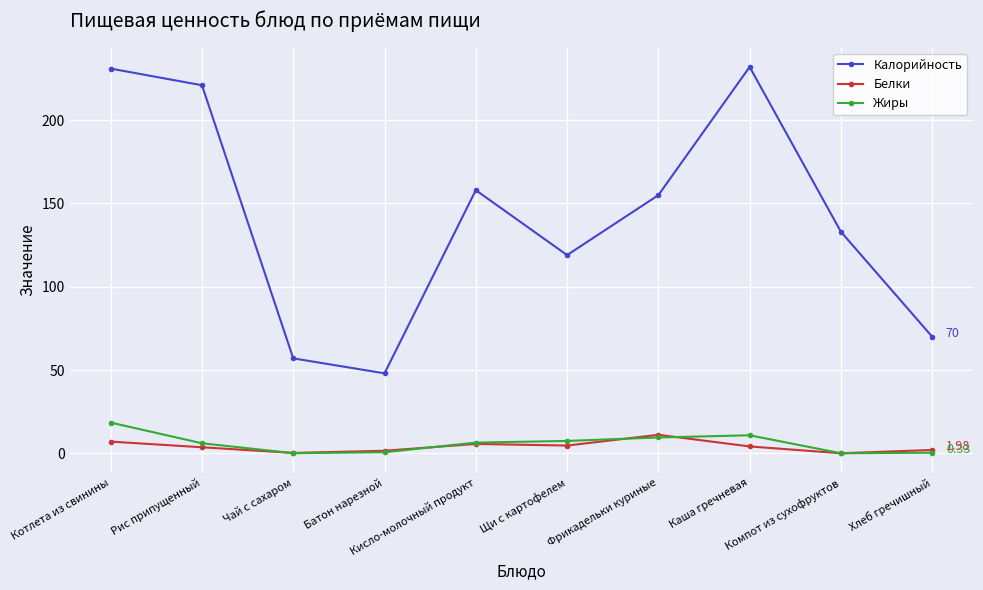

What is the average value of the Жиры series?

5.9